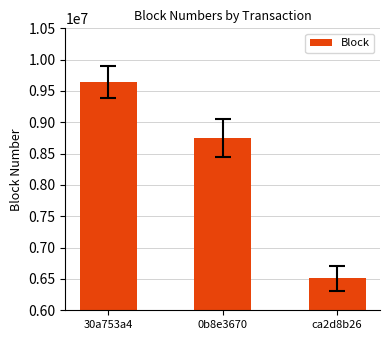

What is the difference between the values at ca2d8b26 and 30a753a4?

3134266